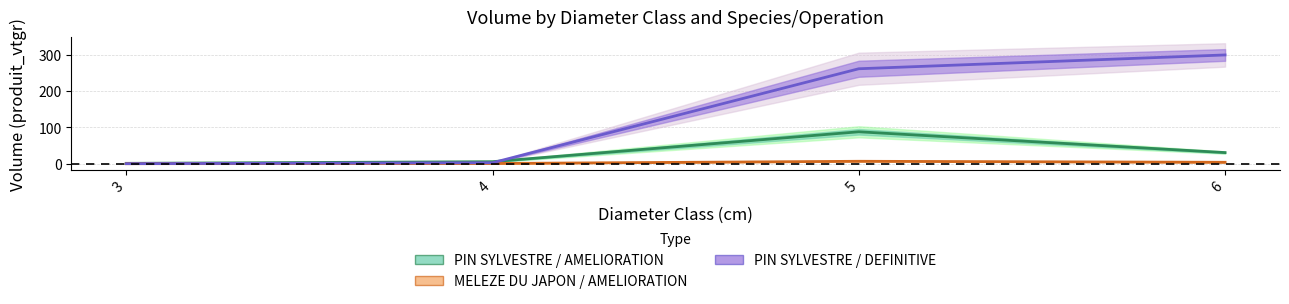

Which series has the largest total across all categories?

PIN SYLVESTRE / DEFINITIVE